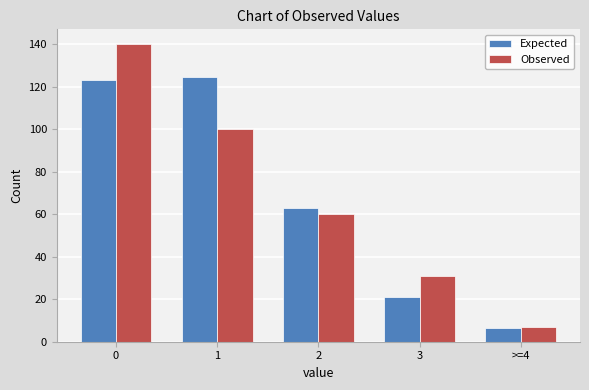

Reading left to right, list all the values displayed in this chart.

Expected: 123.2	124.3	62.7	21.1	6.6
Observed: 140.0	100.0	60.0	31.0	7.0